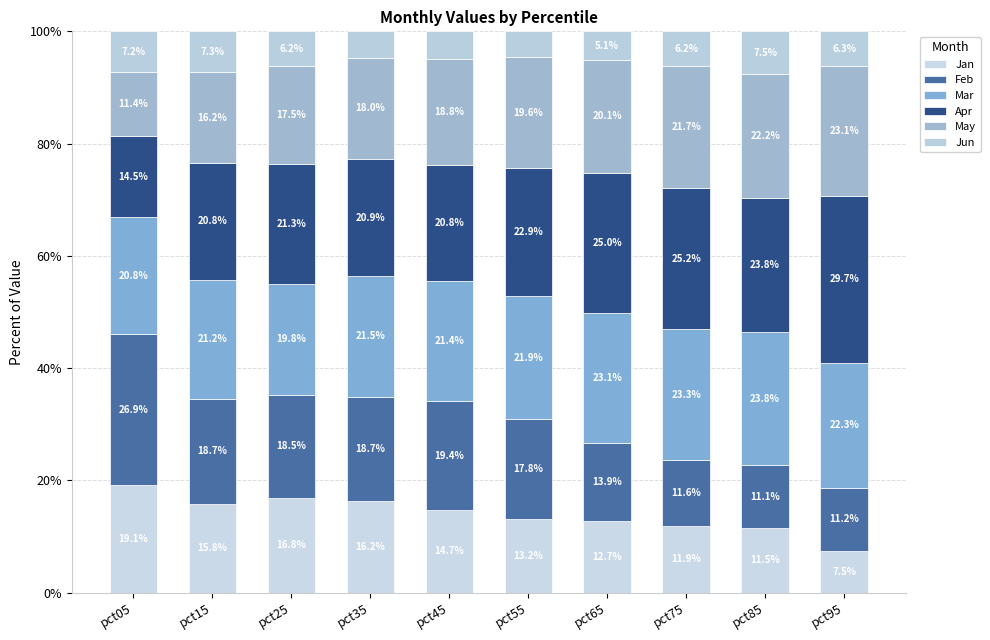

How many categories are shown in the chart?

10